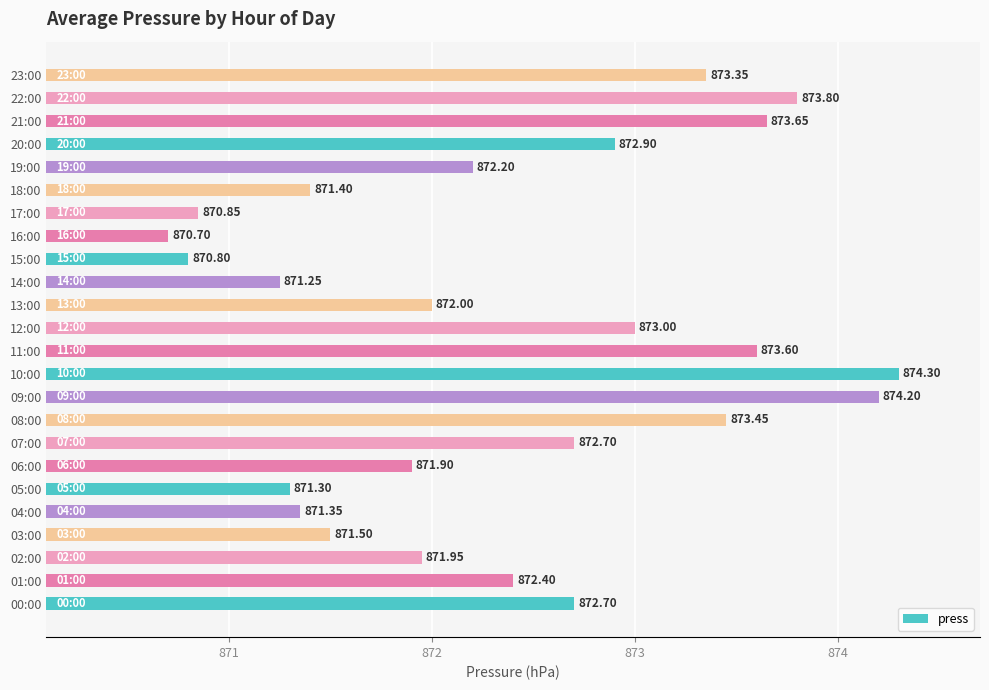

Which has a higher value, 16:00 or 04:00?

04:00